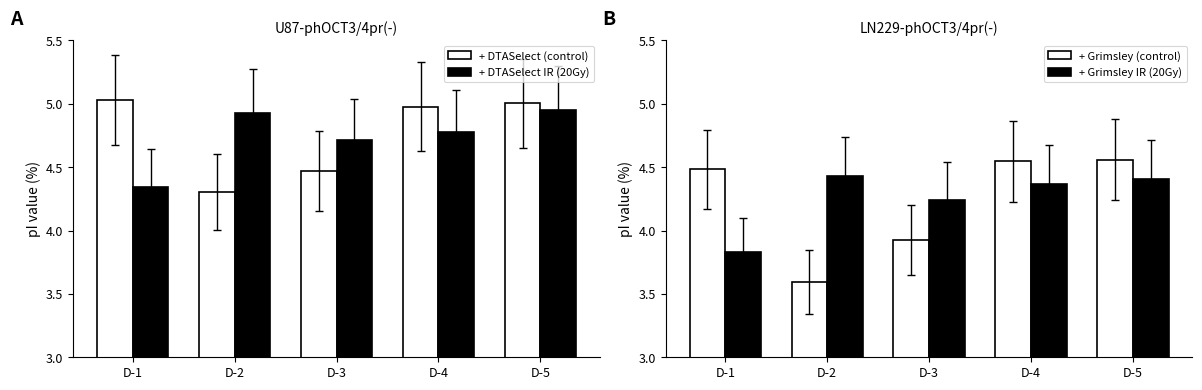

What is the sum of the + DTASelect IR (20Gy) values at D-1 and D-3?

9.1